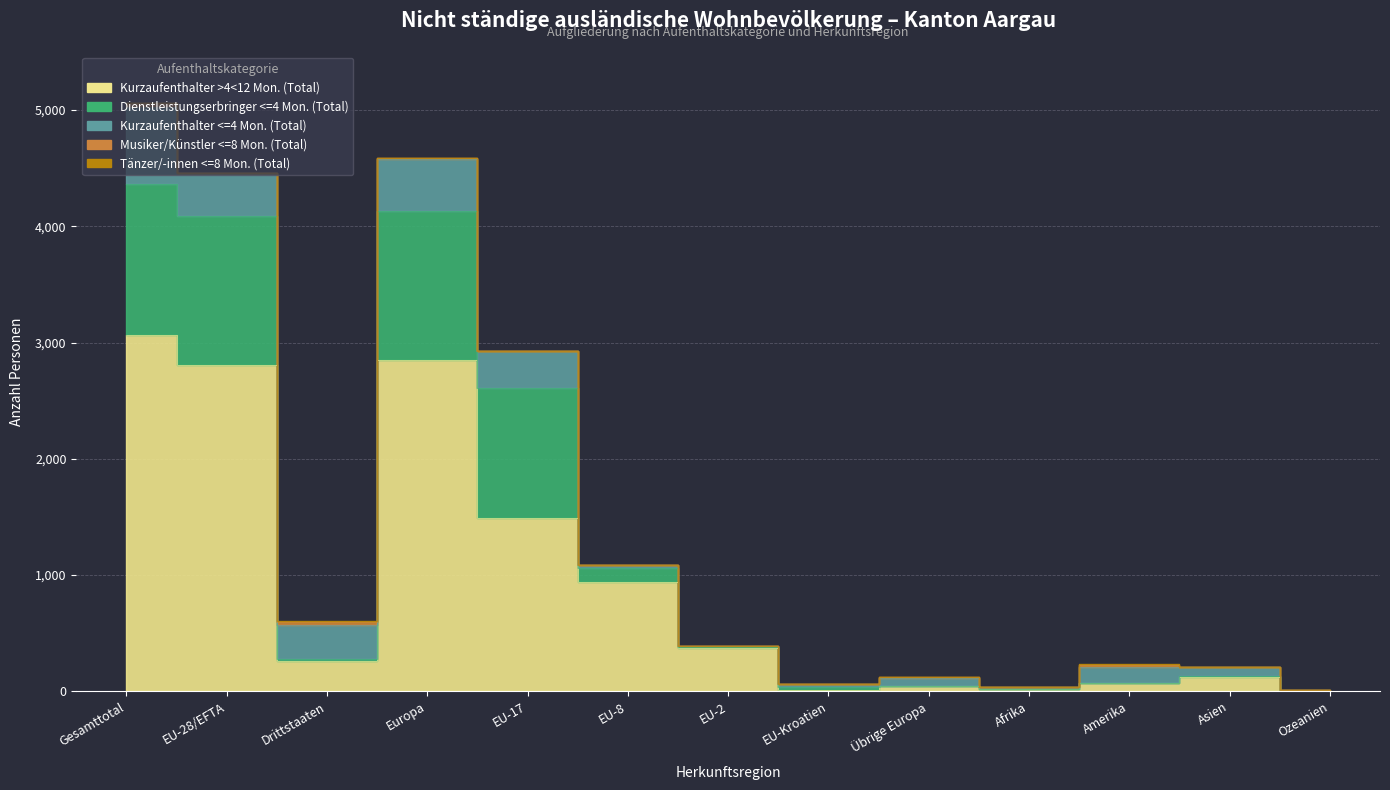

Which category has the highest value in the Kurzaufenthalter >4<12 Mon. (Total) series?

Gesamttotal